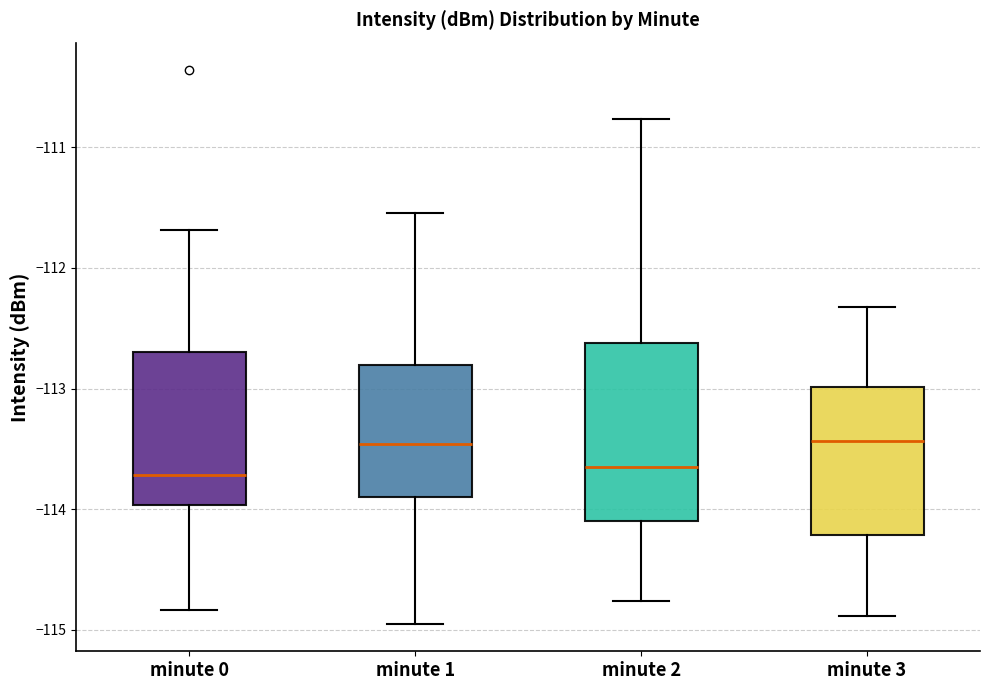

Where is the lower edge of the box for minute 3 on the y-axis? The values are not printed on the chart, so give them approximately, as read against the axis.

-114.2